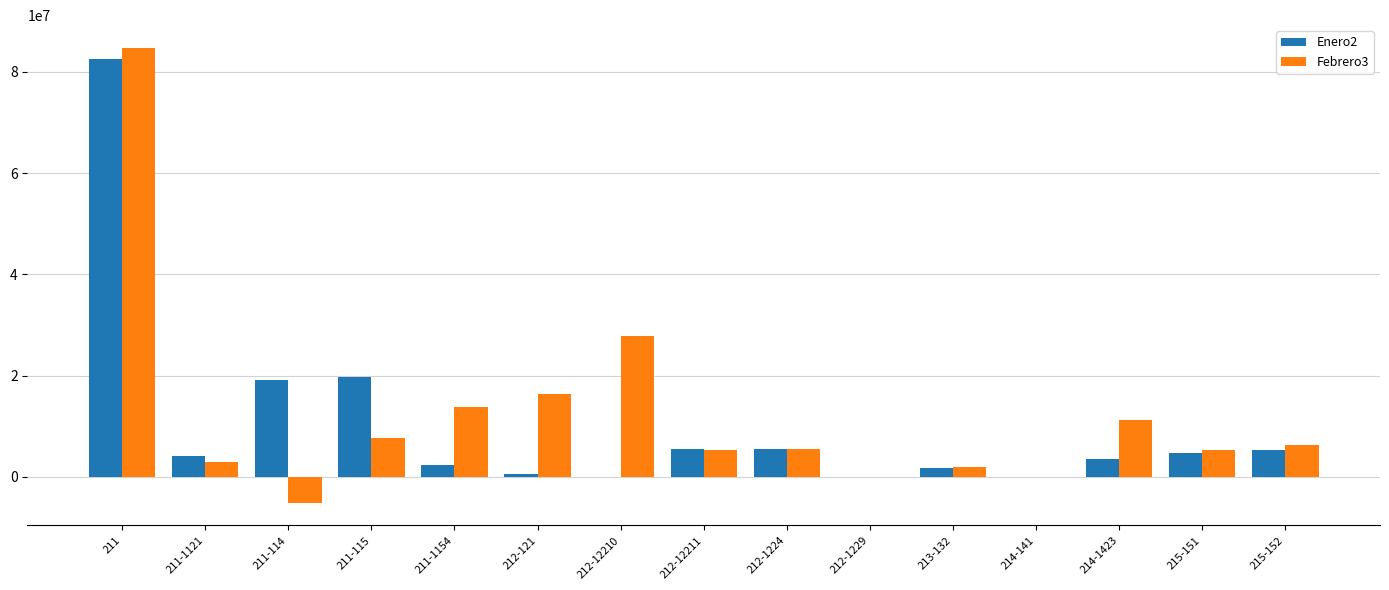

What is the average value of the Enero2 series?

10298333